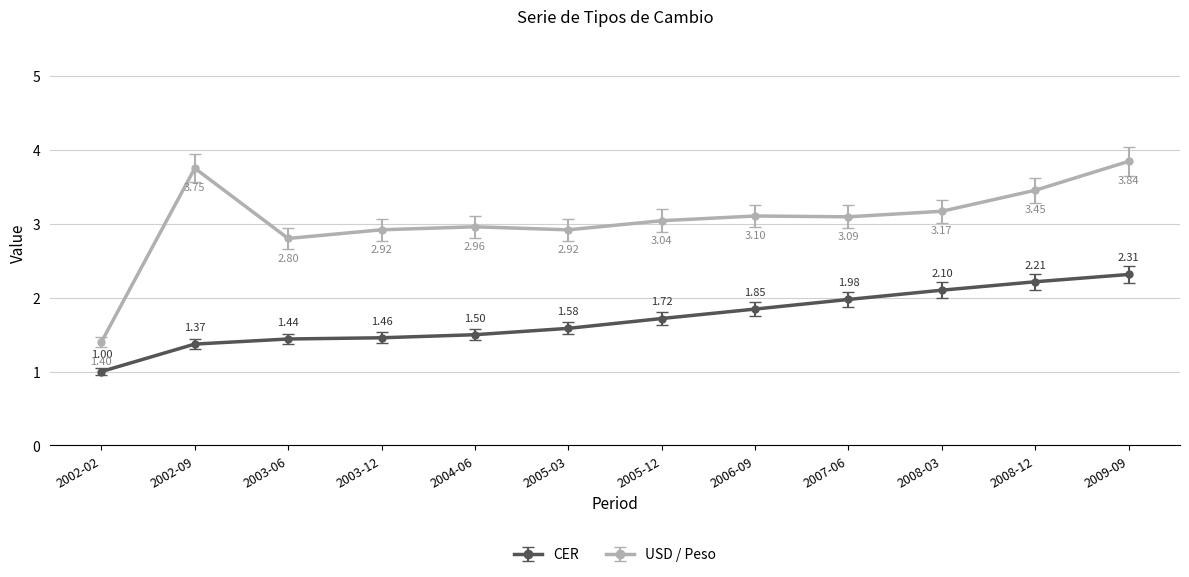

Where is CER nearest to the value 1?

2002-02